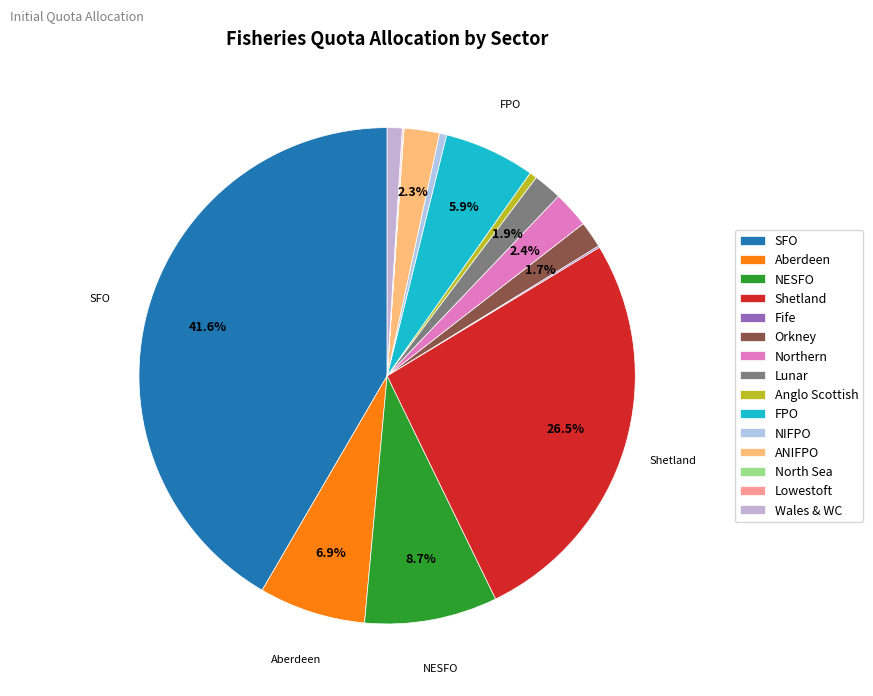

Does any single category account for the majority?

No